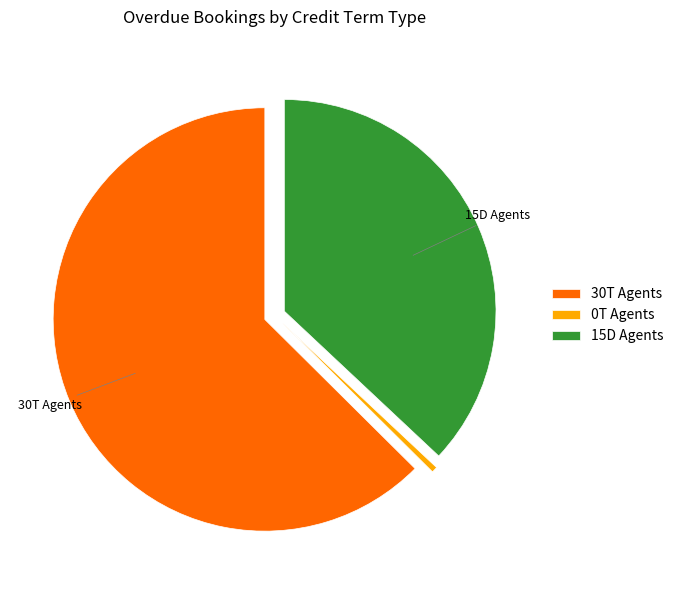

What is the largest slice in the pie chart?

30T Agents